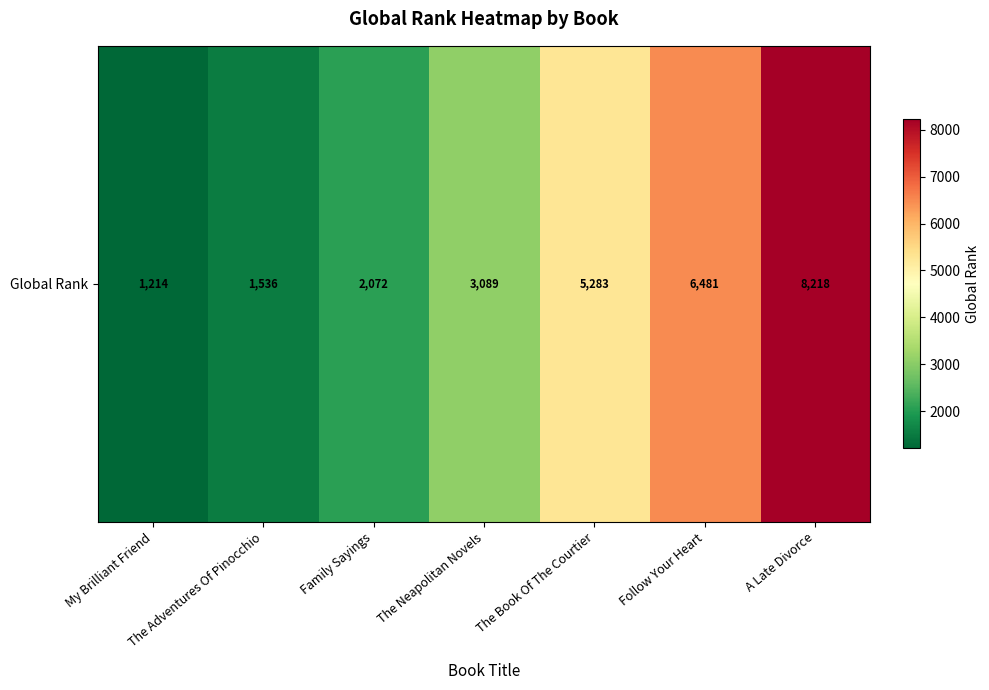

Rank the categories by value from lowest to highest.

My Brilliant Friend, The Adventures Of Pinocchio, Family Sayings, The Neapolitan Novels, The Book Of The Courtier, Follow Your Heart, A Late Divorce